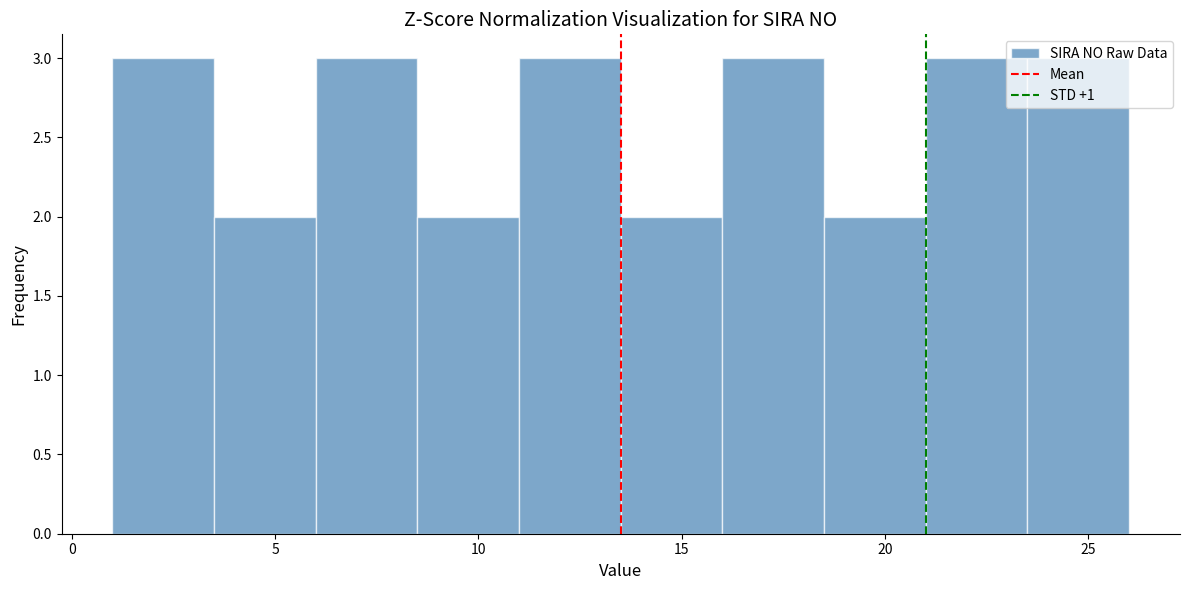

What is the height of the bar covering 13.5 to 16.0 on the x-axis? The values are not printed on the chart, so give them approximately, as read against the axis.

2